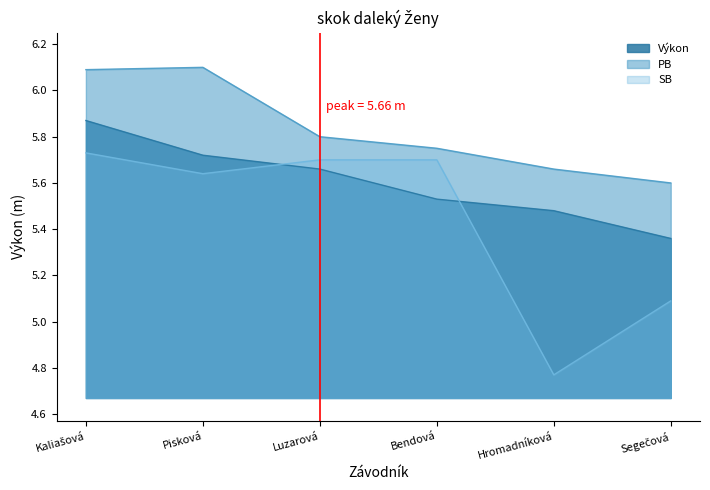

Which category has the highest value in the Výkon series?

Kaliašová